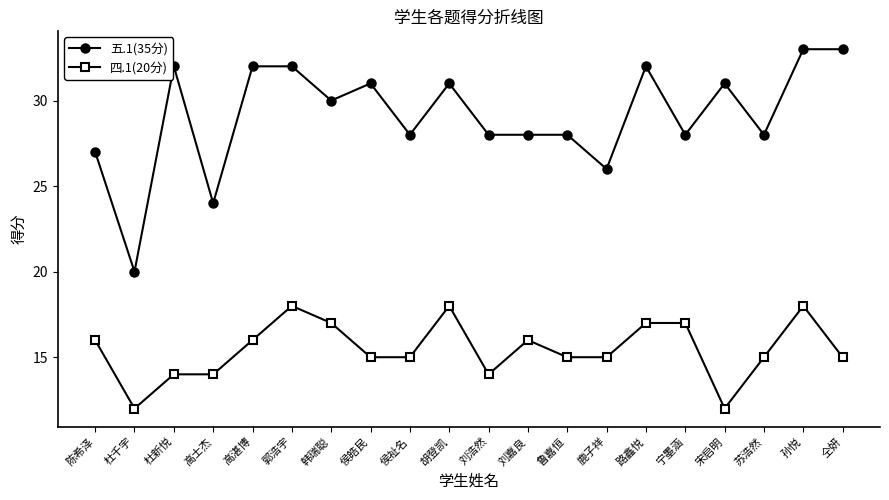

What is the highest value of the 五.1(35分) series?

33